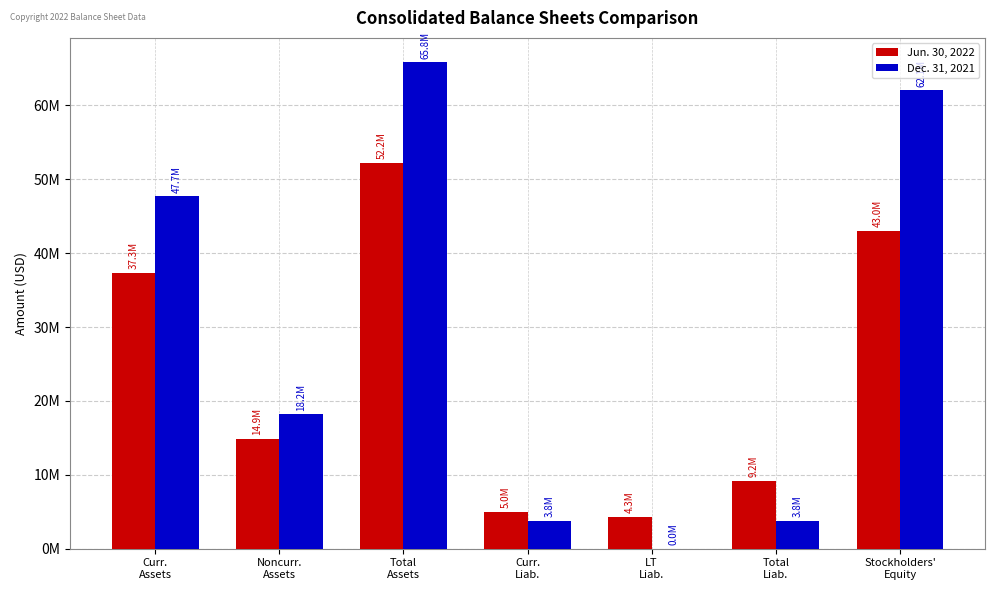

Does the chart contain stacked bars?

No